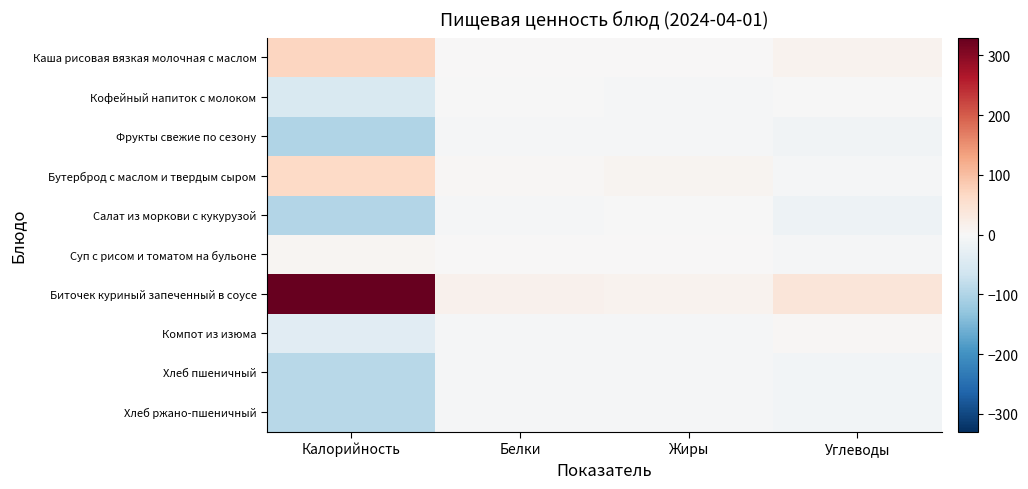

Reading left to right, transcribe all the data shown in this chart.

Каша рисовая вязкая молочная с маслом: Калорийность=69.6	Белки=0.6	Жиры=2.0	Углеводы=12.3
Кофейный напиток с молоком: Калорийность=-51.2	Белки=-2.5	Жиры=-3.4	Углеводы=-2.6
Фрукты свежие по сезону: Калорийность=-99.2	Белки=-3.5	Жиры=-4.5	Углеводы=-11.2
Бутерброд с маслом и твердым сыром: Калорийность=65.1	Белки=3.1	Жиры=7.8	Углеводы=-4.4
Салат из моркови с кукурузой: Калорийность=-97.0	Белки=-3.4	Жиры=-2.4	Углеводы=-15.6
Суп с рисом и томатом на бульоне: Калорийность=5.5	Белки=0.3	Жиры=1.7	Углеводы=-2.7
Биточек куриный запеченный в соусе: Калорийность=329.5	Белки=15.0	Жиры=12.7	Углеводы=38.8
Компот из изюма: Калорийность=-38.1	Белки=-3.7	Жиры=-4.7	Углеводы=4.8
Хлеб пшеничный: Калорийность=-92.1	Белки=-3.0	Жиры=-4.6	Углеводы=-9.7
Хлеб ржано-пшеничный: Калорийность=-92.1	Белки=-3.0	Жиры=-4.6	Углеводы=-9.7